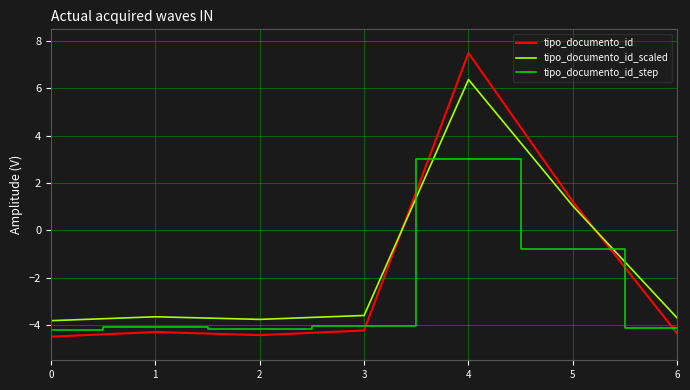

Where do tipo_documento_id_scaled and tipo_documento_id first cross each other?

3 and 4